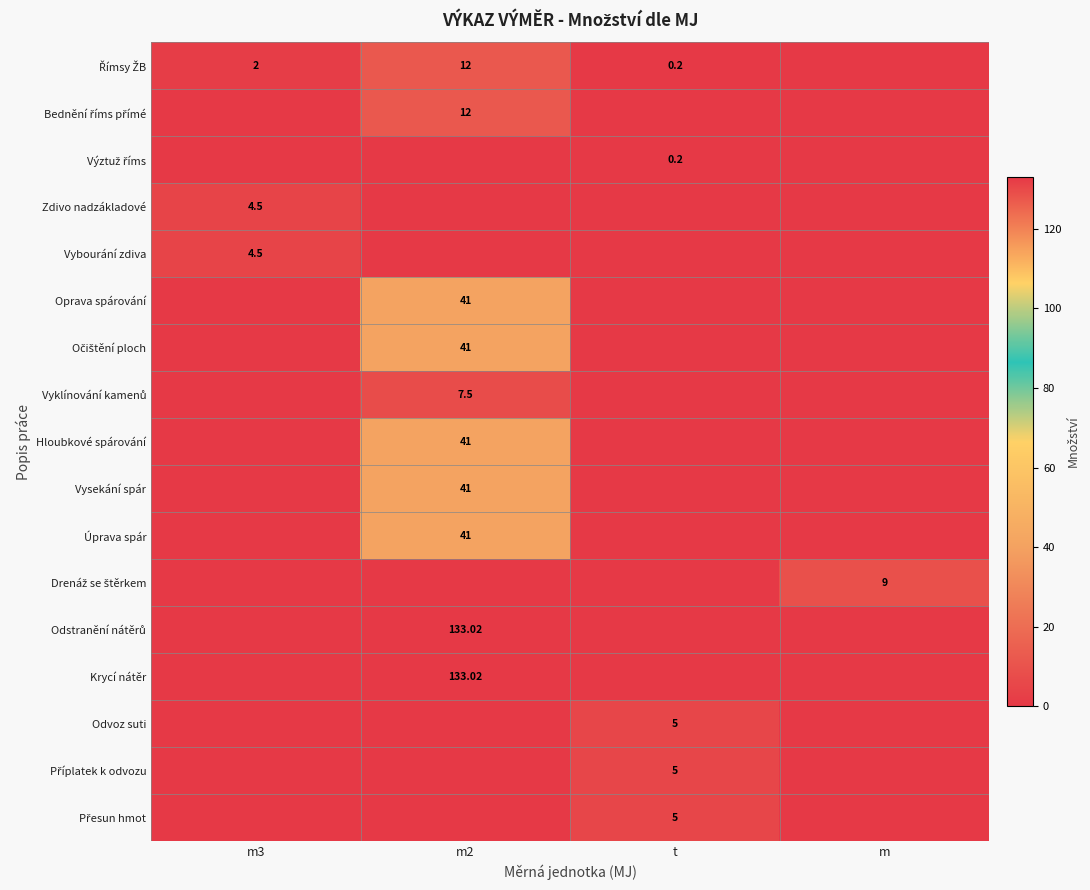

What is the difference between the maximum and minimum values in the Římsy ŽB series?

12.0